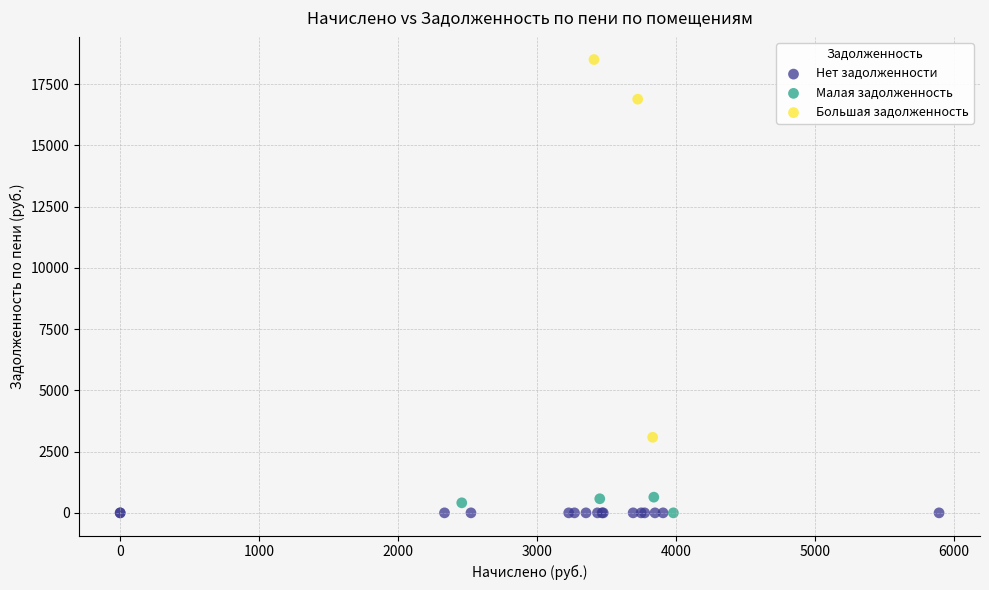

What are all the series names shown in the legend?

Нет задолженности, Малая задолженность, Большая задолженность